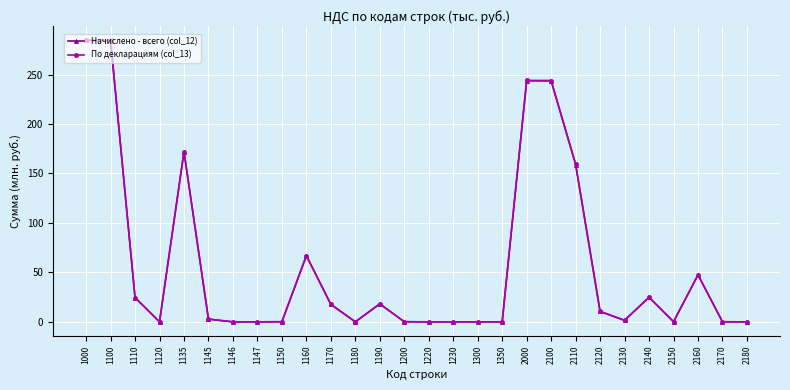

At how many categories does at least one series exceed 273?

2